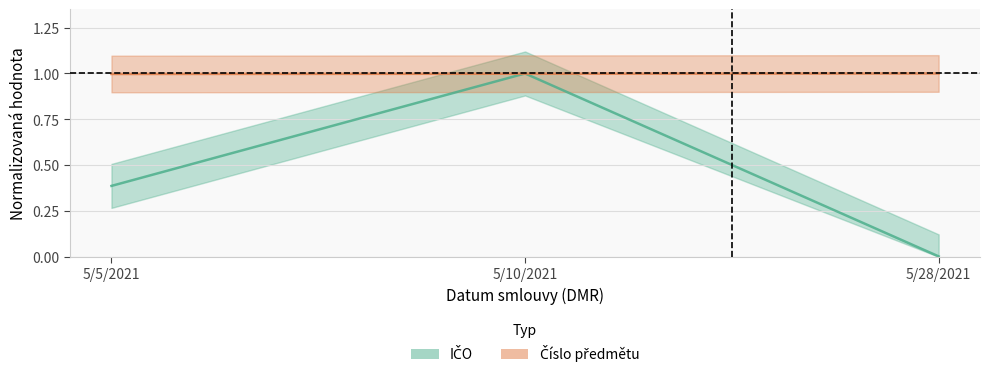

Is the value of Číslo předmětu at 5/28/2021 greater than the value of IČO at 5/5/2021?

Yes